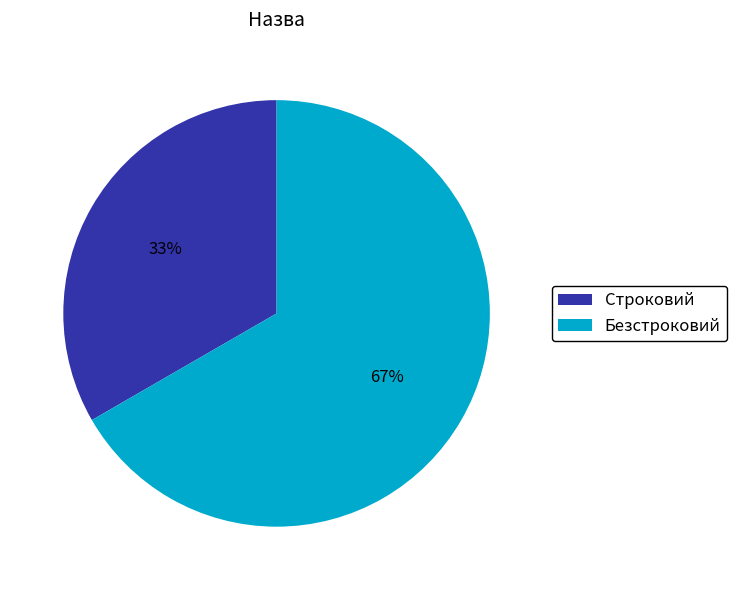

What percentage is the Строковий slice, to the nearest percent?

33%